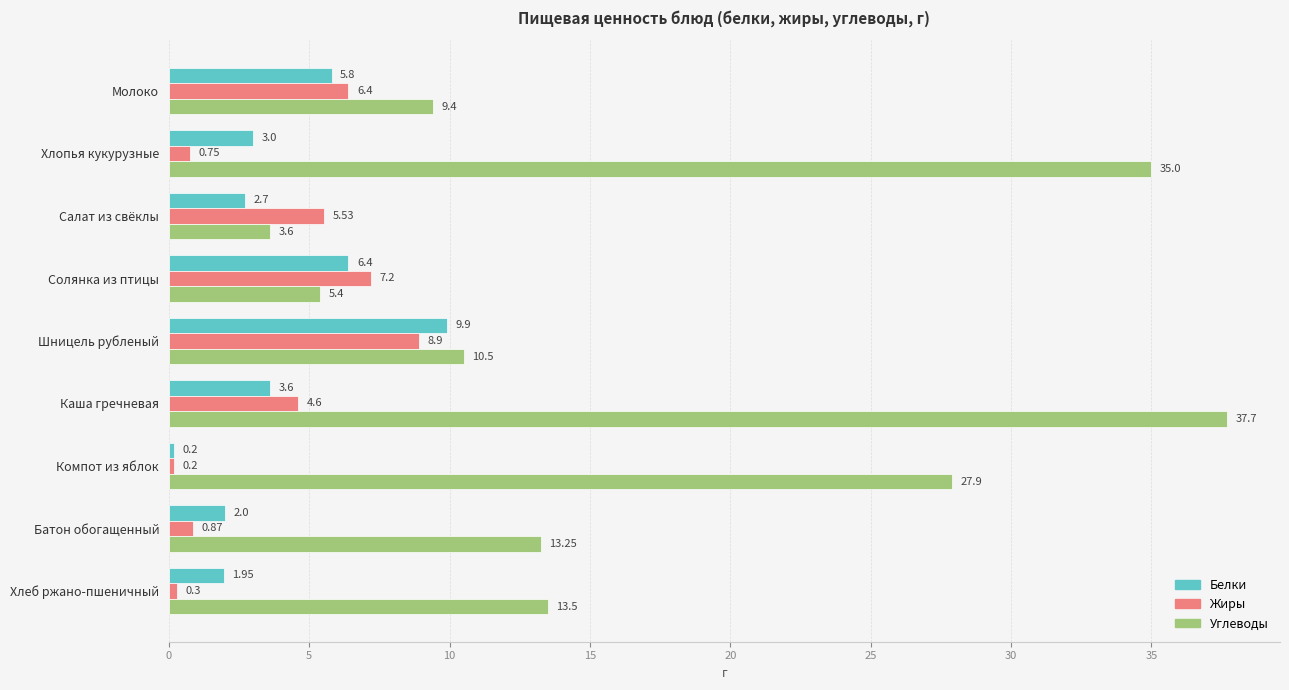

What is the minimum value shown in the chart?

0.2